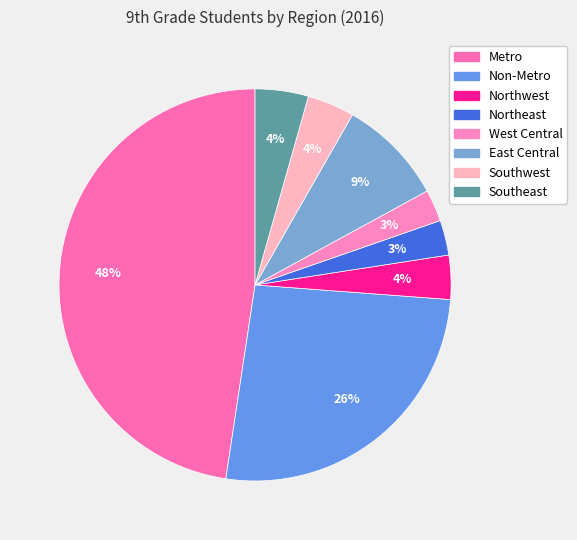

To the nearest percent, what is the average slice percentage?

12%